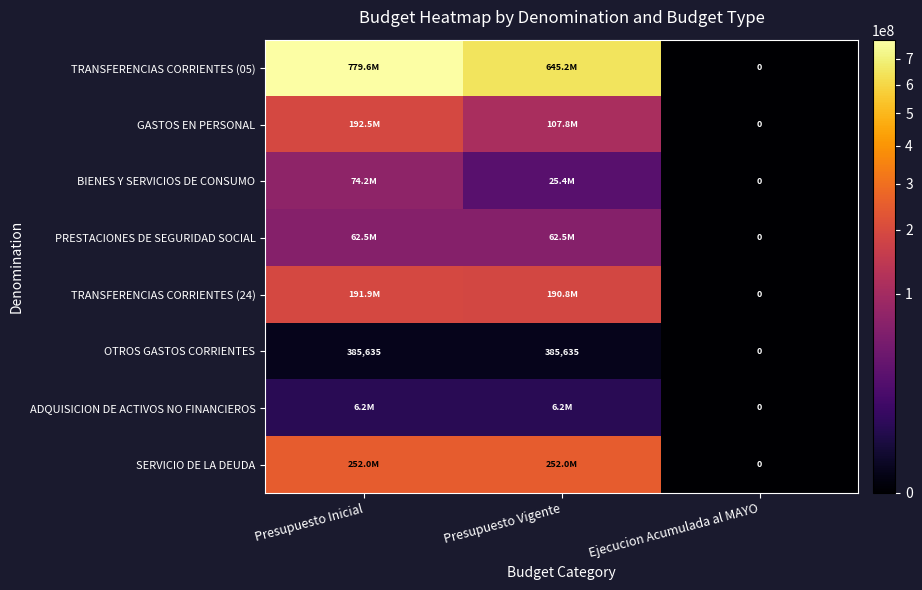

Between Ejecucion Acumulada al MAYO and Presupuesto Vigente, which is larger?

Presupuesto Vigente